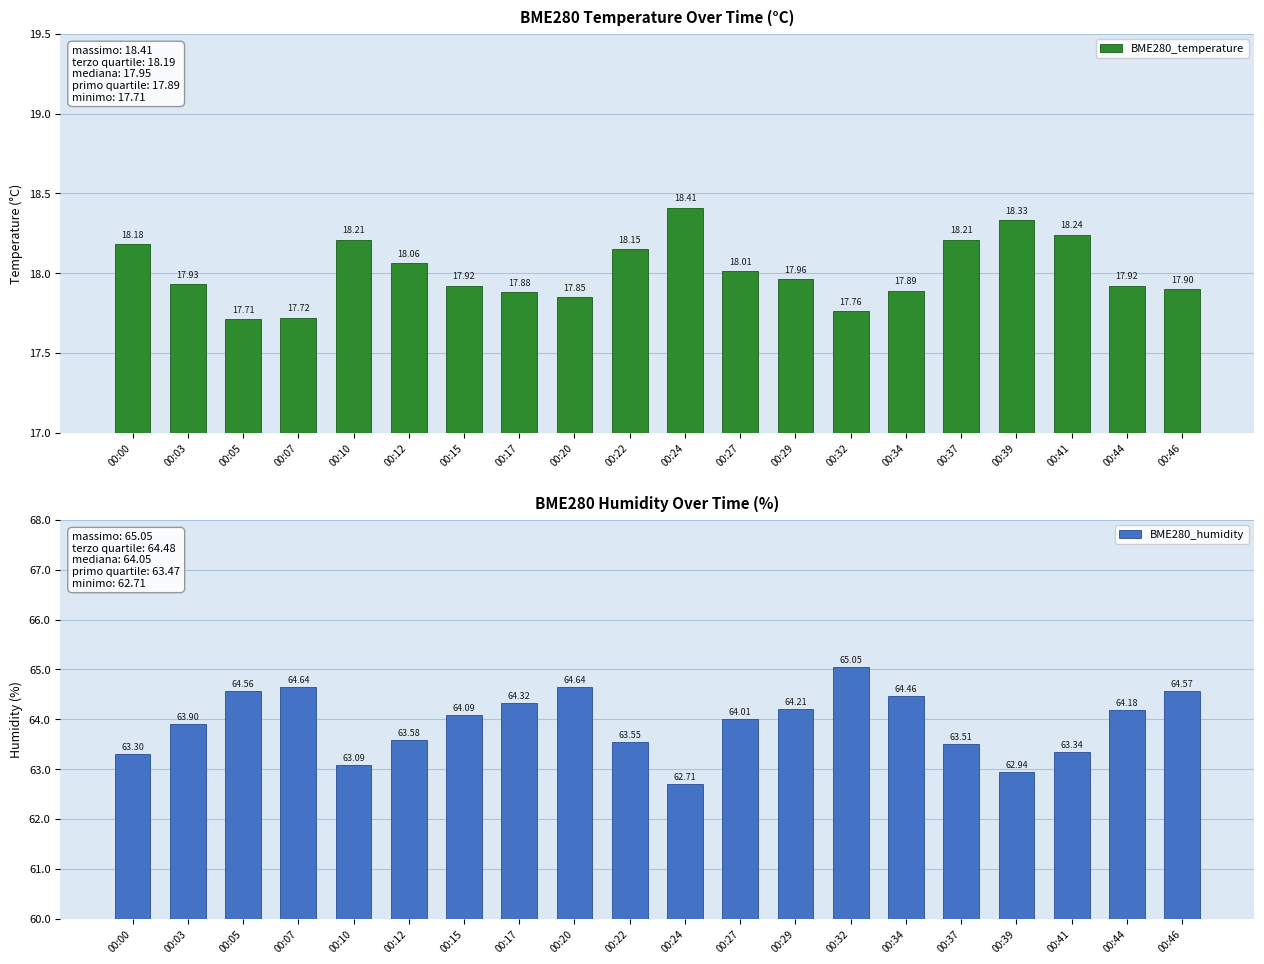

At how many categories does at least one series exceed 19?

20